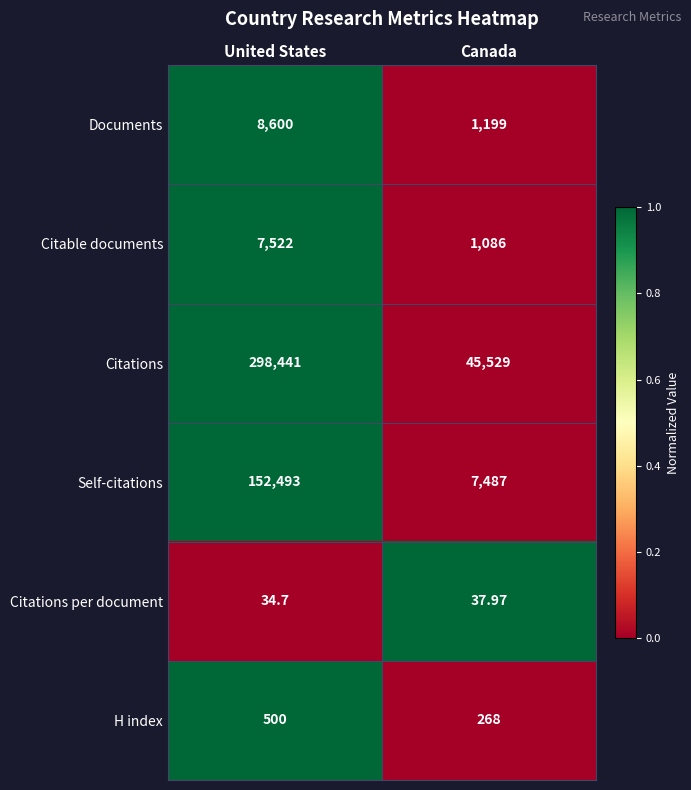

Rank the series at Canada from lowest to highest value.

Citations per document, H index, Citable documents, Documents, Self-citations, Citations